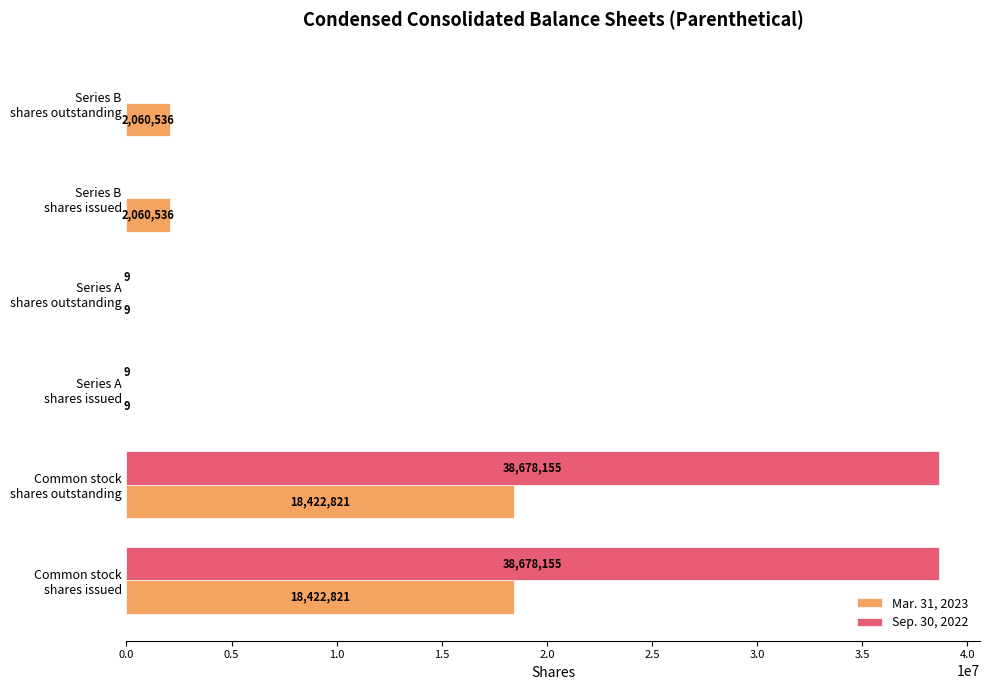

Which series has the largest total across all categories?

Sep. 30, 2022